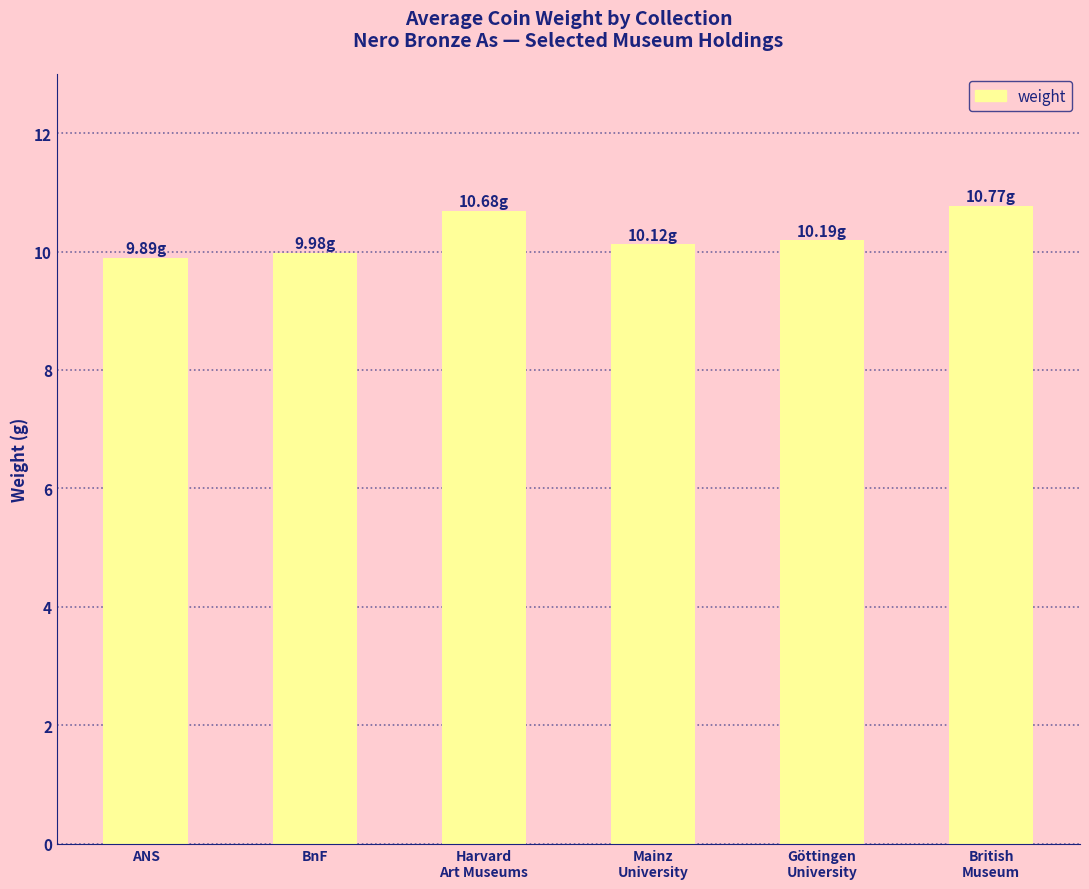

What is the average value?

10.3